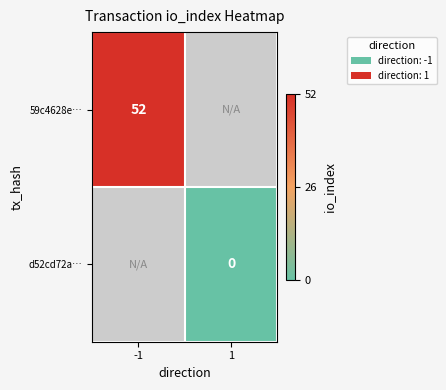

The 59c4628e… series shows 52 at -1. True or false?

True